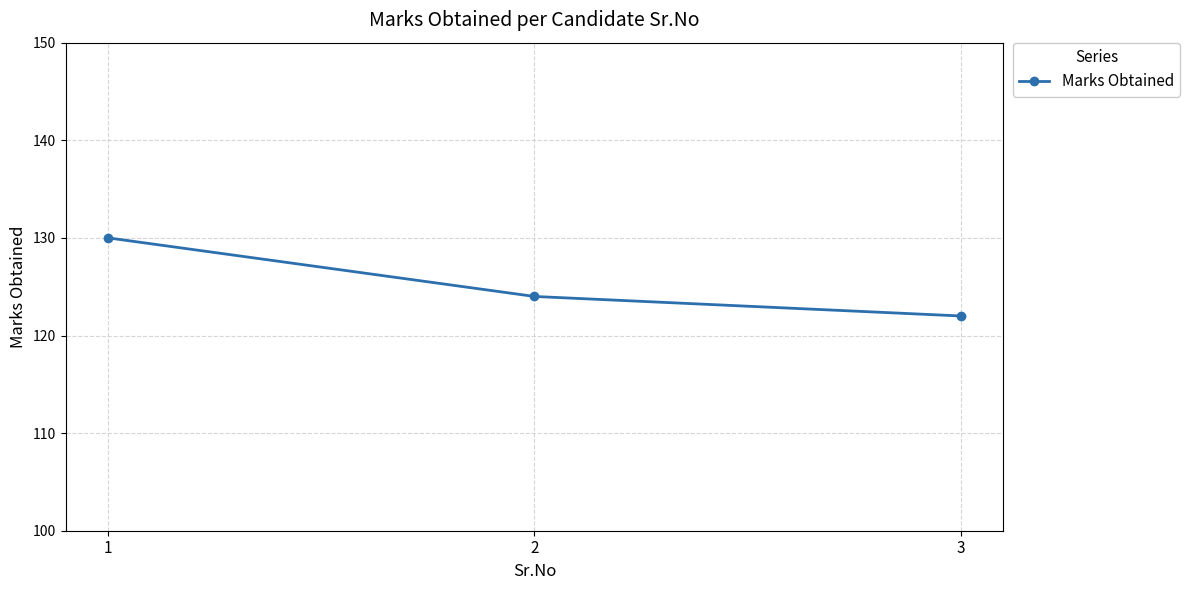

Does the chart have visible grid lines?

Yes